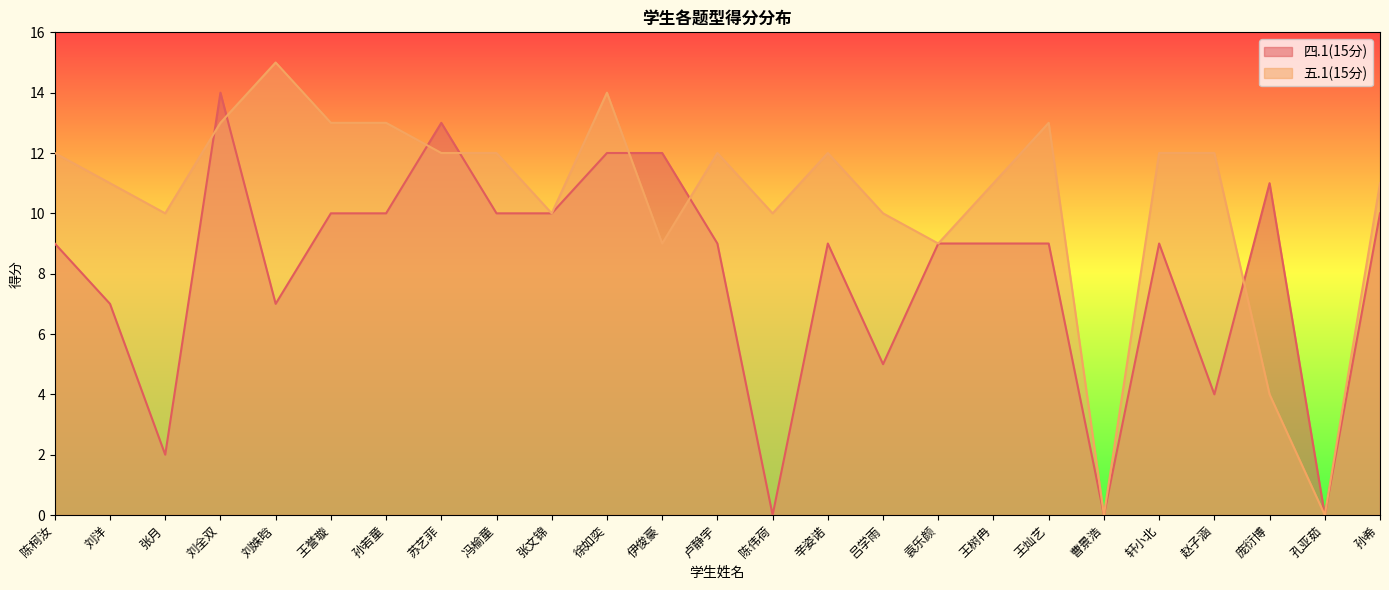

How many interior local peaks does the 四.1(15分) series have?

5